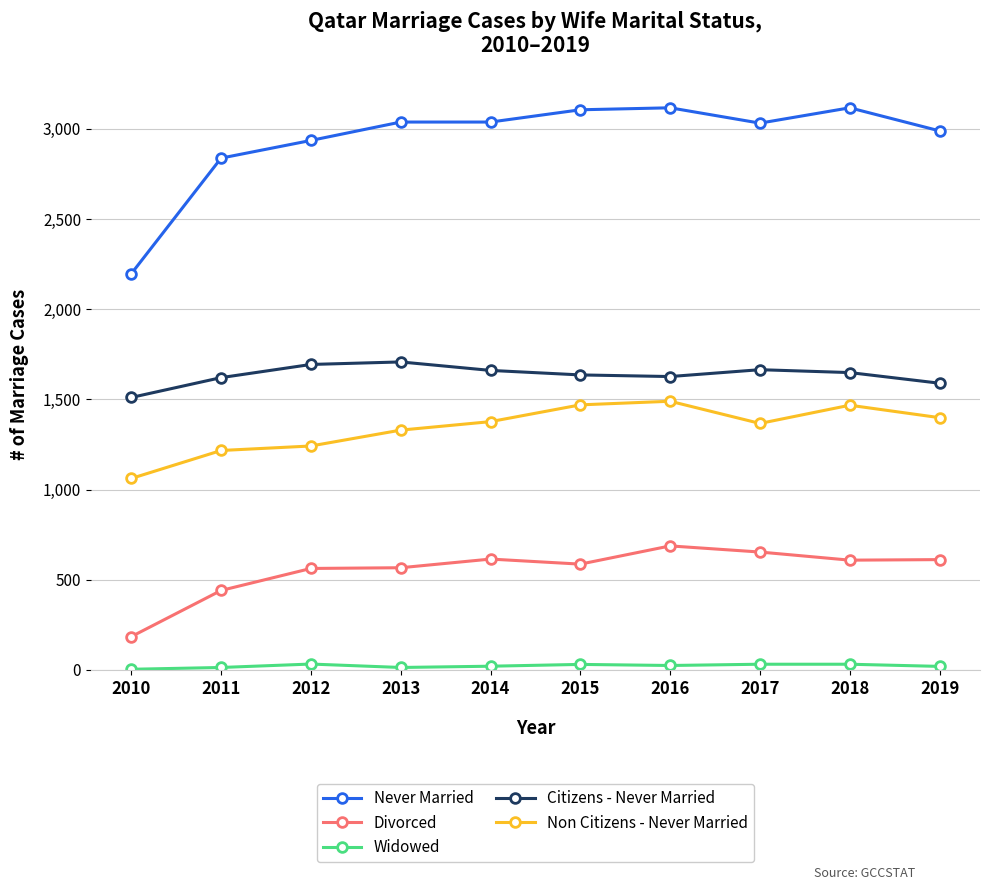

At which label does Divorced reach its minimum?

2010